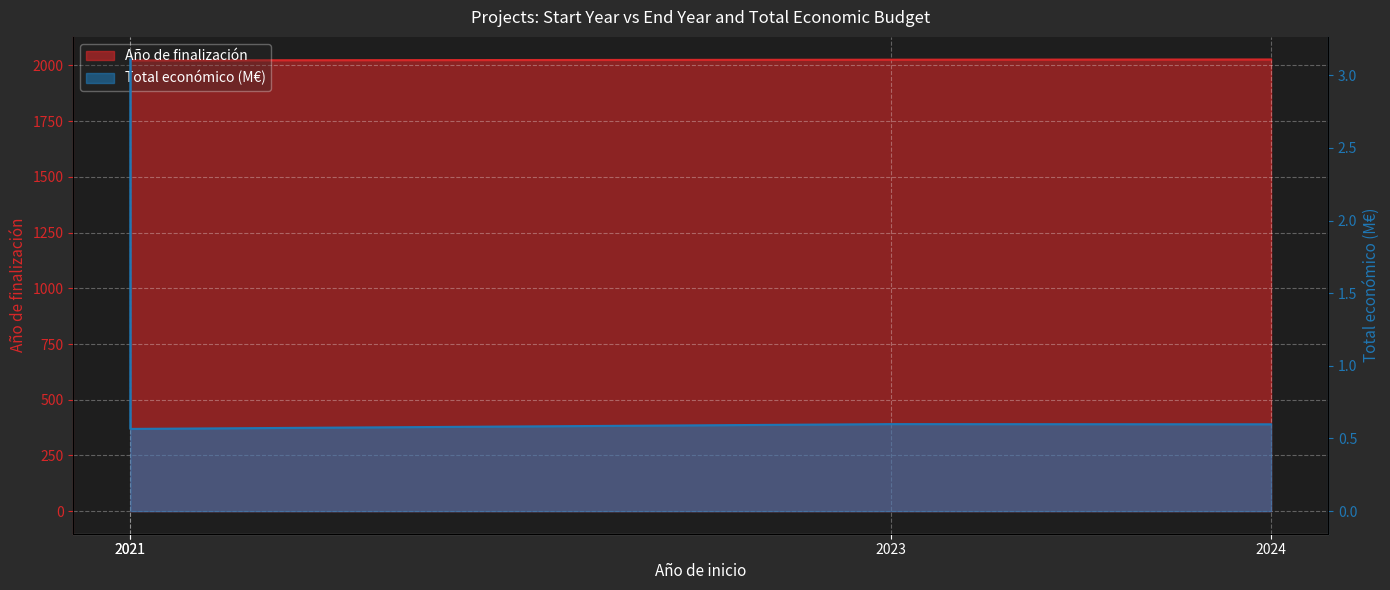

The chart shows a value of 5.4 at 2021. True or false?

False